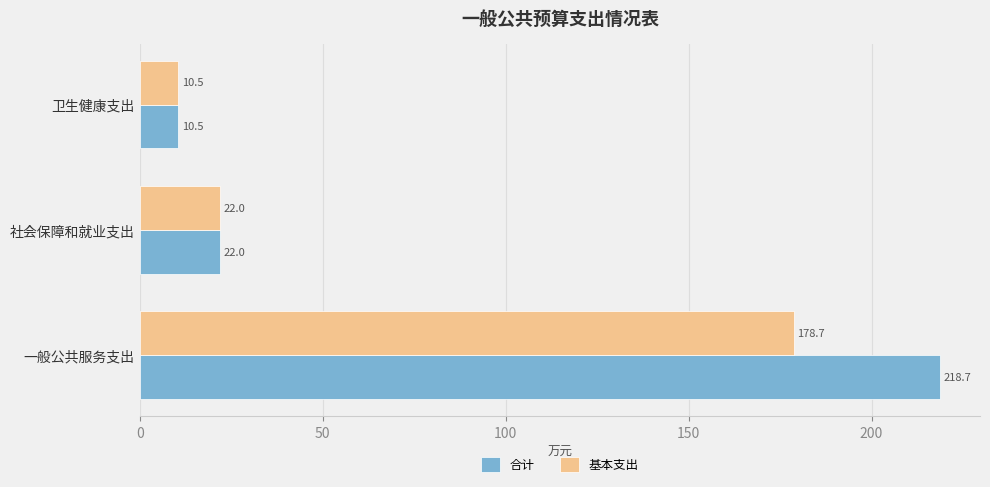

True or false: 合计 has a value of 218.7 at 一般公共服务支出.

True